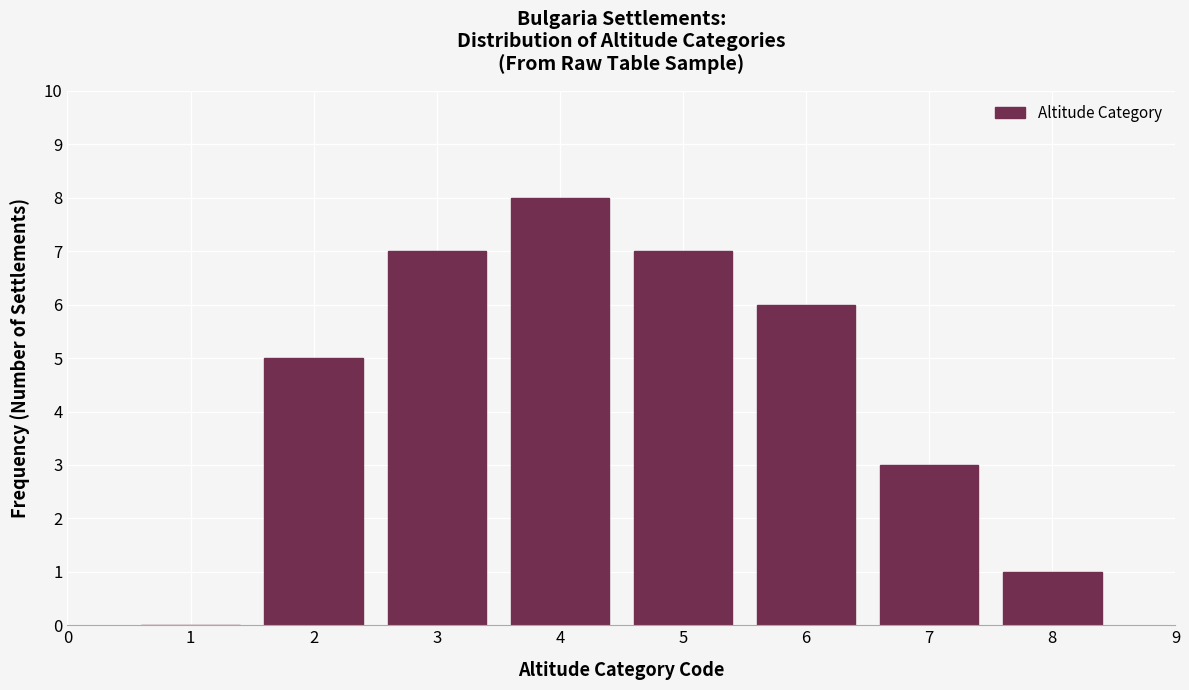

Reading right to left, list all the values displayed in this chart.

8=1	7=3	6=6	5=7	4=8	3=7	2=5	1=0